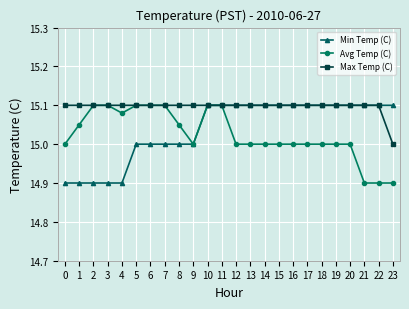

What is the difference between the highest and lowest values at 9?

0.1